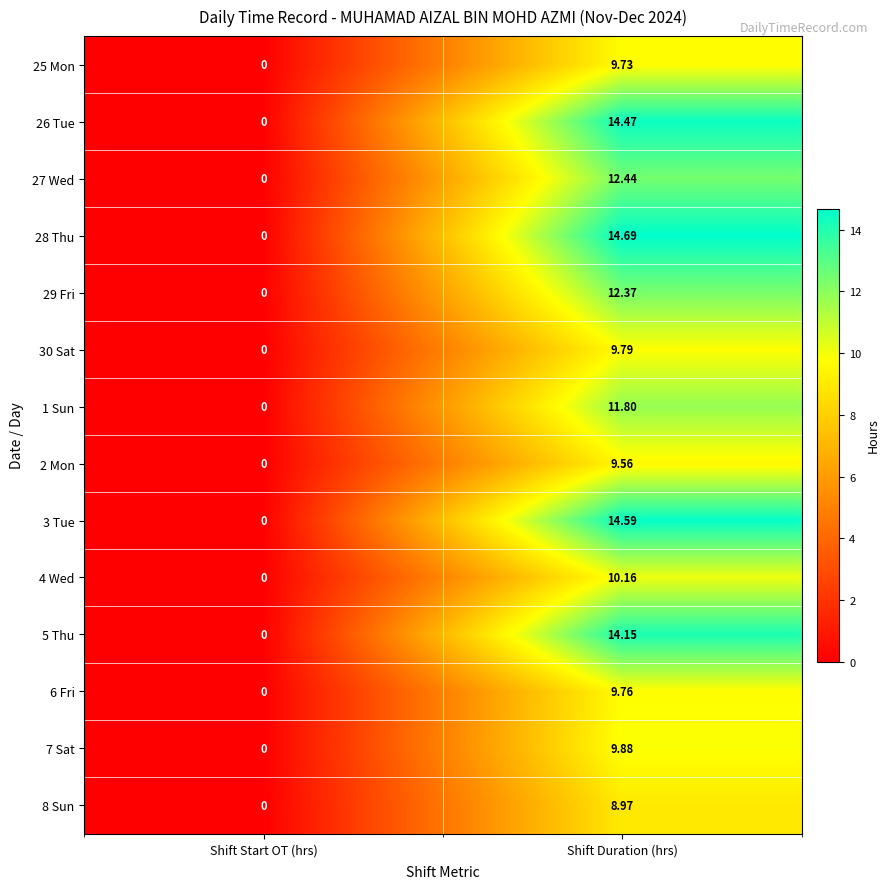

Which category has the lowest value across all series?

Shift Start OT (hrs)